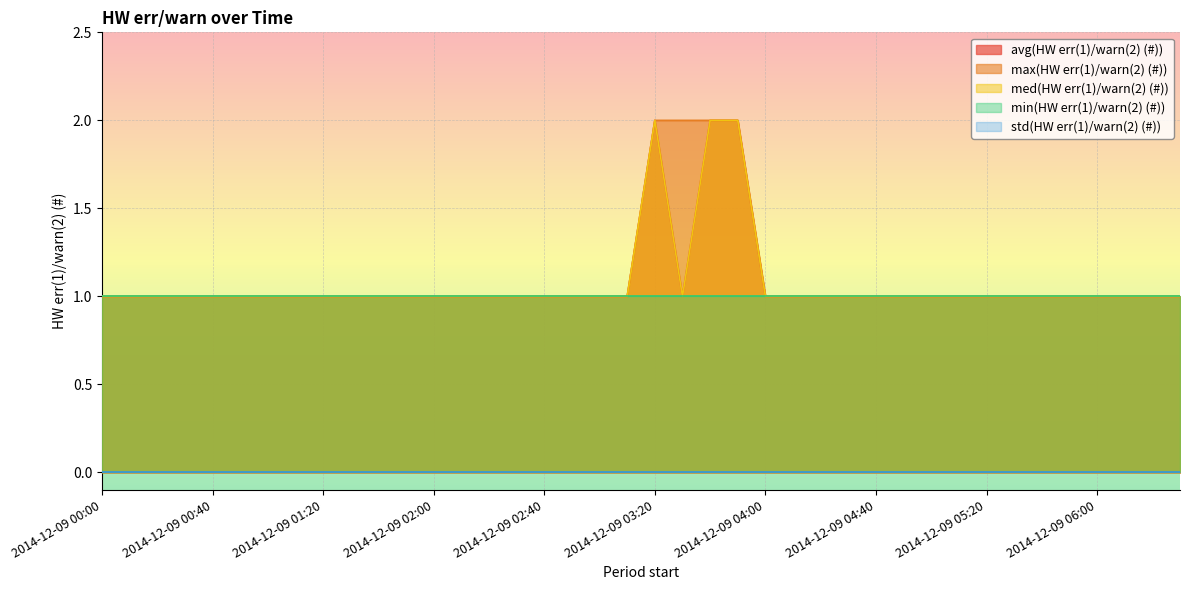

Does the chart display data point markers on the line(s)?

No